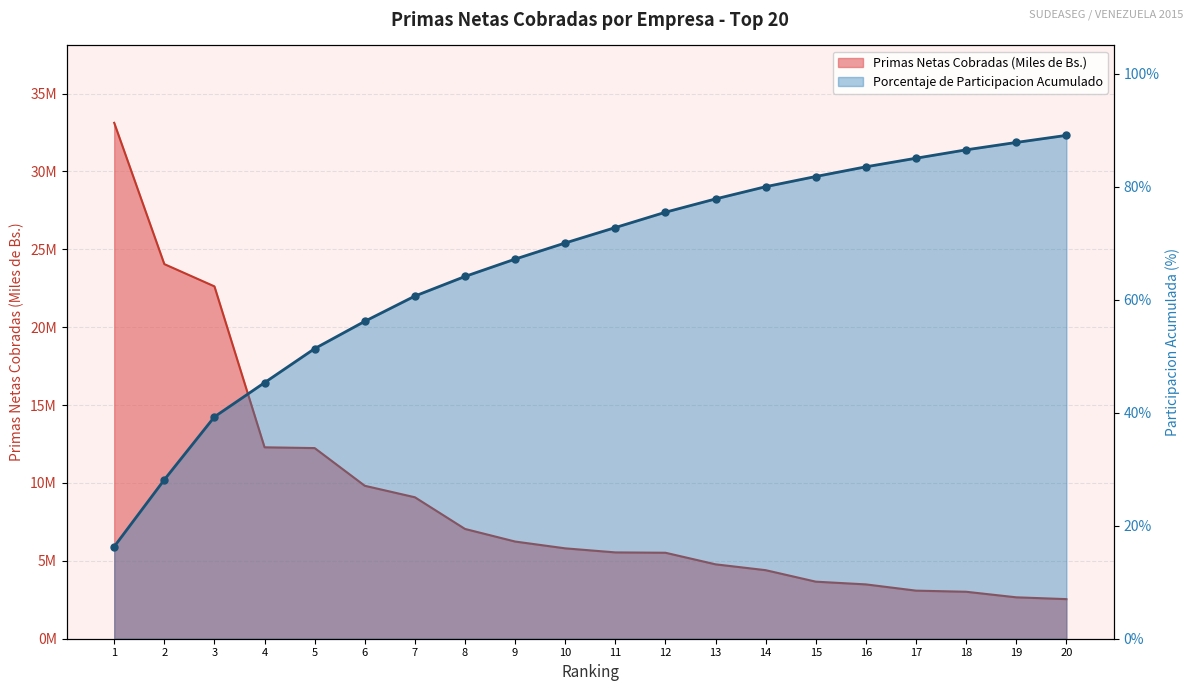

Reading left to right, list all the values displayed in this chart.

16.3	28.1	39.3	45.3	51.3	56.2	60.6	64.1	67.2	70.0	72.8	75.5	77.8	80.0	81.8	83.5	85.0	86.5	87.8	89.1